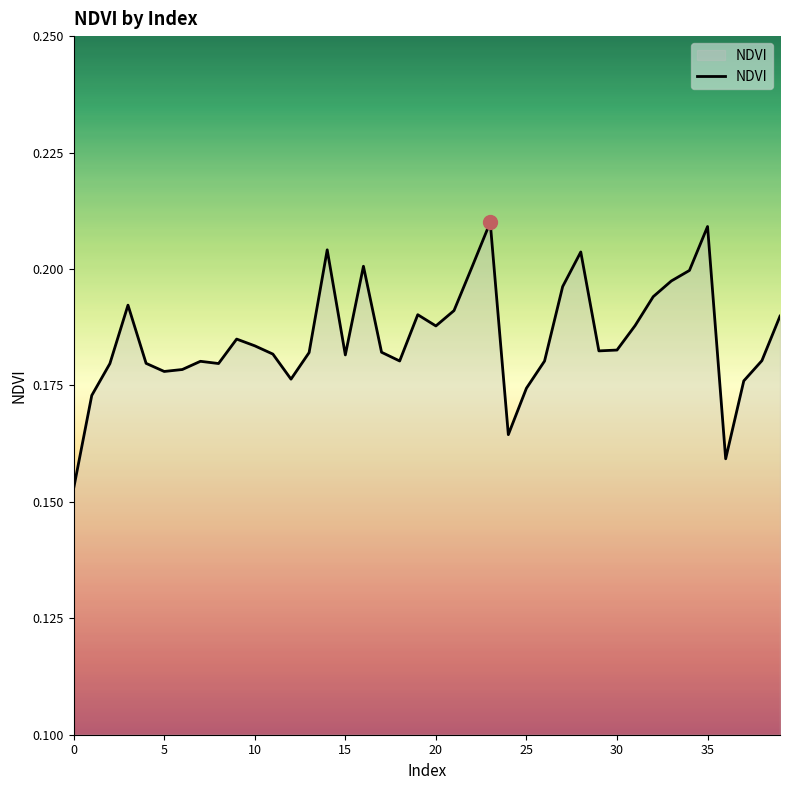

How many series are shown in this chart?

1